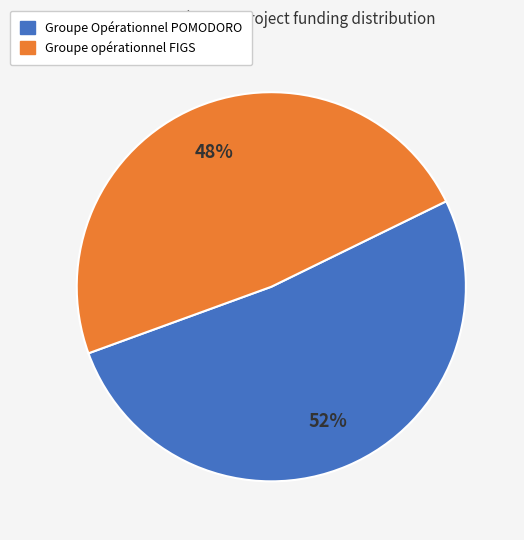

Combined, do Groupe Opérationnel POMODORO and Groupe opérationnel FIGS account for over 50%?

Yes